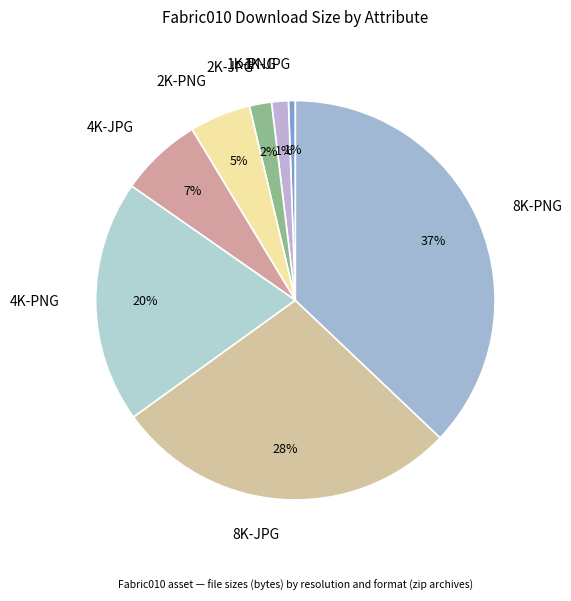

Do 2K-JPG and 1K-PNG together represent more than half of the pie?

No